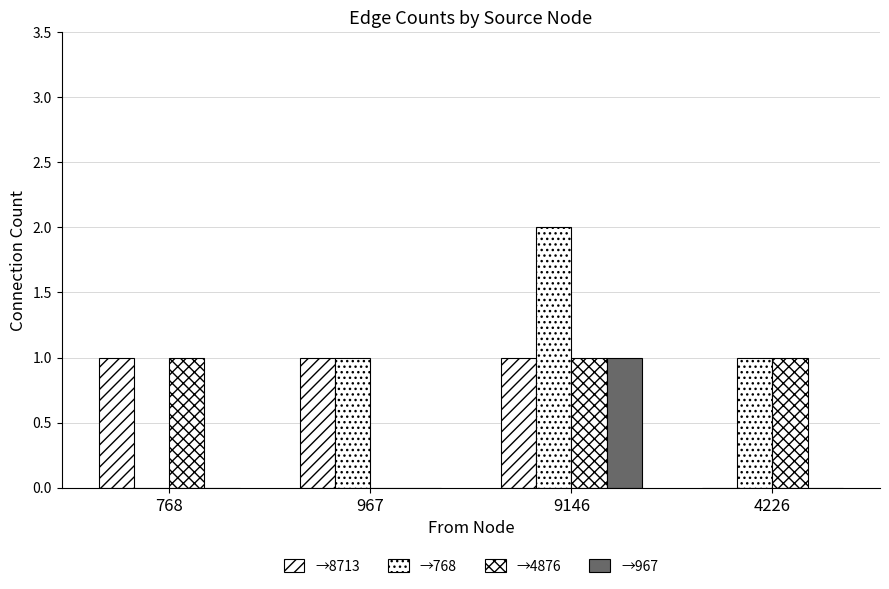

How many positive values does the →768 series have?

3